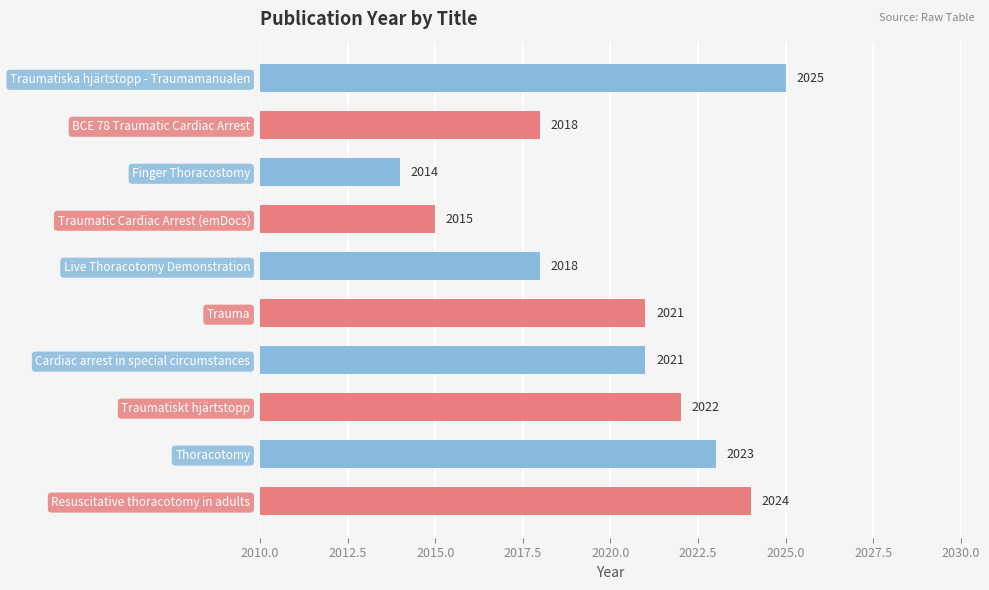

What value does the data have at Finger Thoracostomy, to the nearest 5?

2015